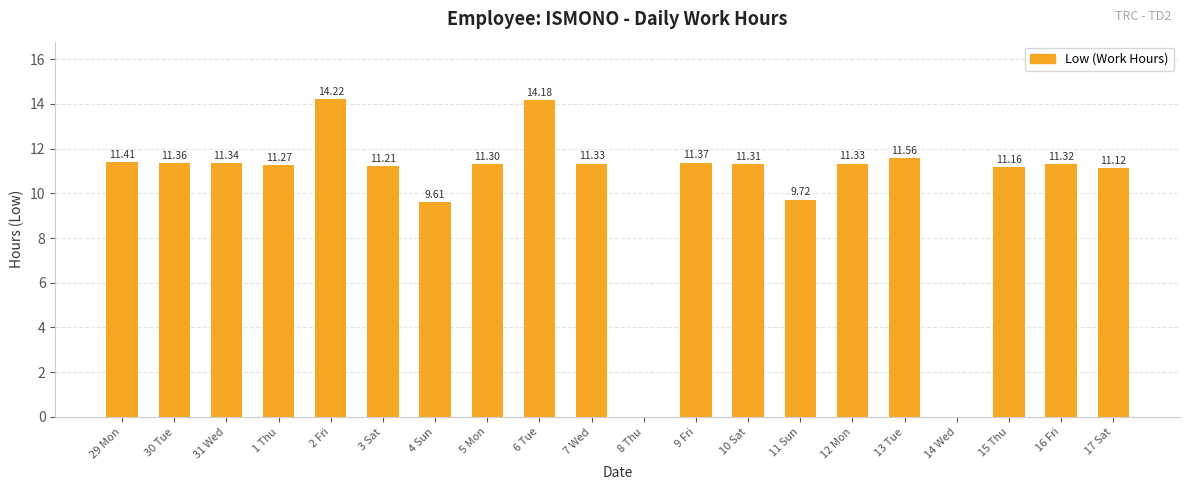

Where is the data nearest to the value 7?

4 Sun